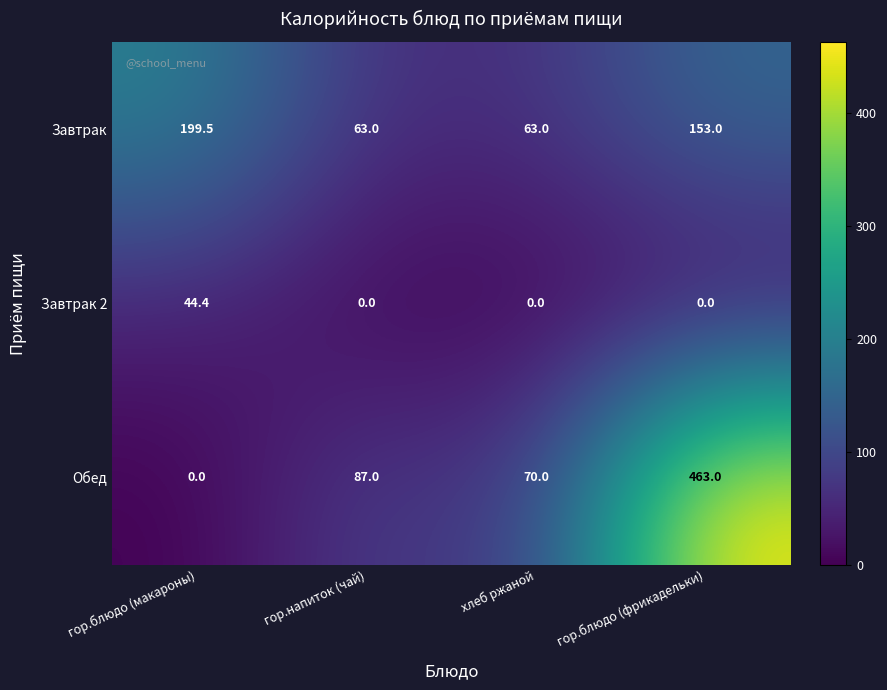

True or false: Завтрак 2 has a value of 0.0 at хлеб ржаной.

True